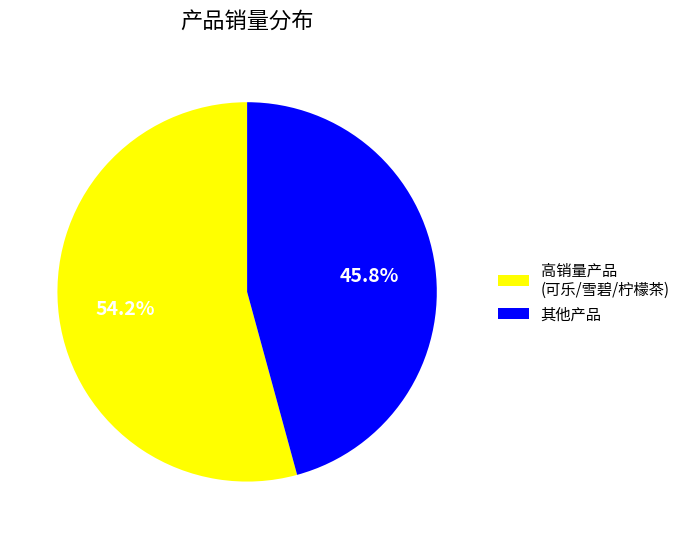

Rank the categories by value from lowest to highest.

其他产品, 高销量产品 (可乐/雪碧/柠檬茶)